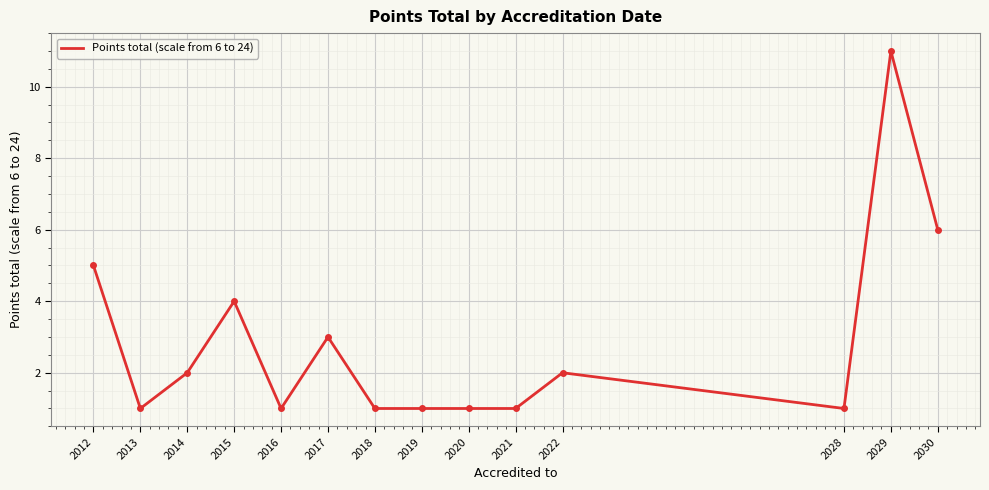

Which has a higher value, 2014 or 2030?

2030